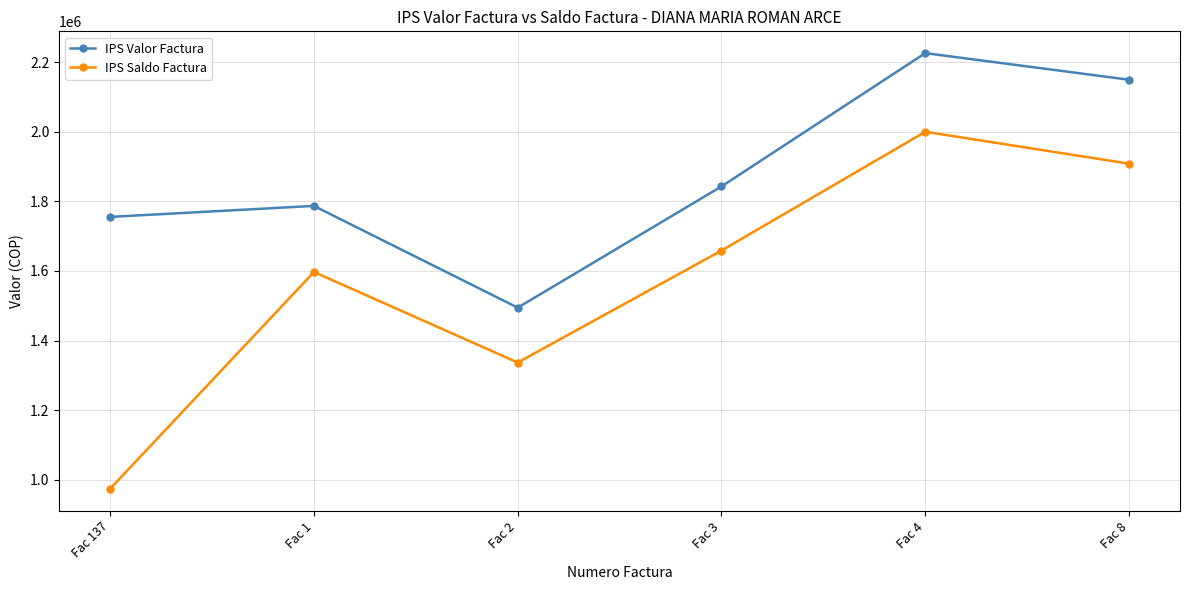

True or false: IPS Saldo Factura and IPS Valor Factura intersect in this chart.

False